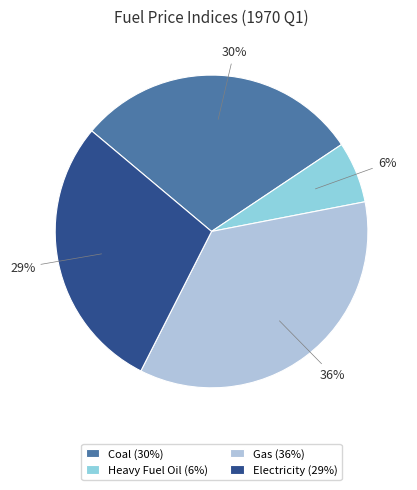

Rank the categories by value from highest to lowest.

Gas, Coal, Electricity, Heavy Fuel Oil